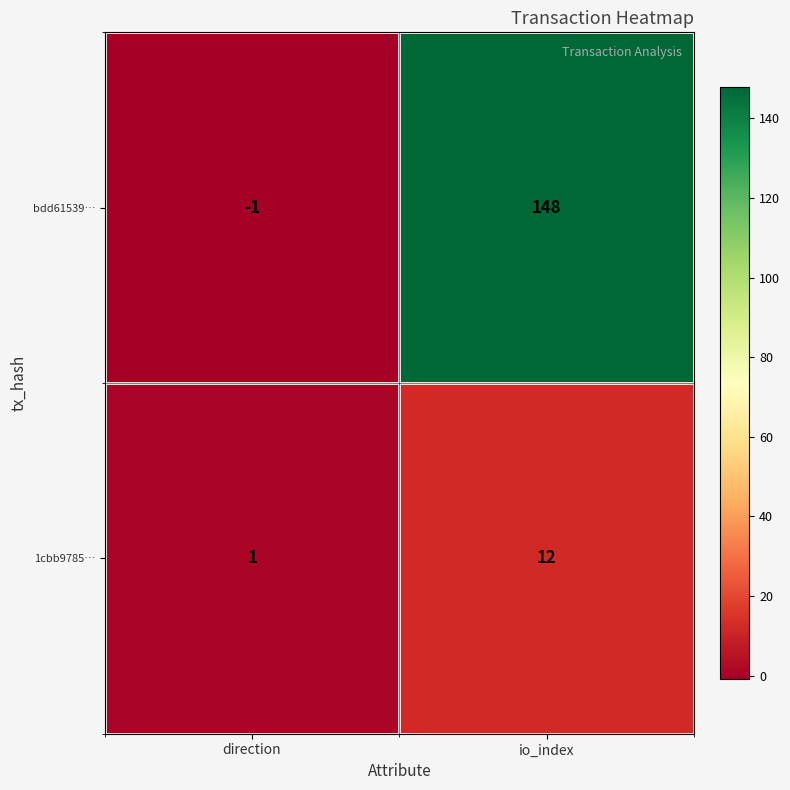

Between direction and io_index, which series saw the biggest shift?

bdd61539…